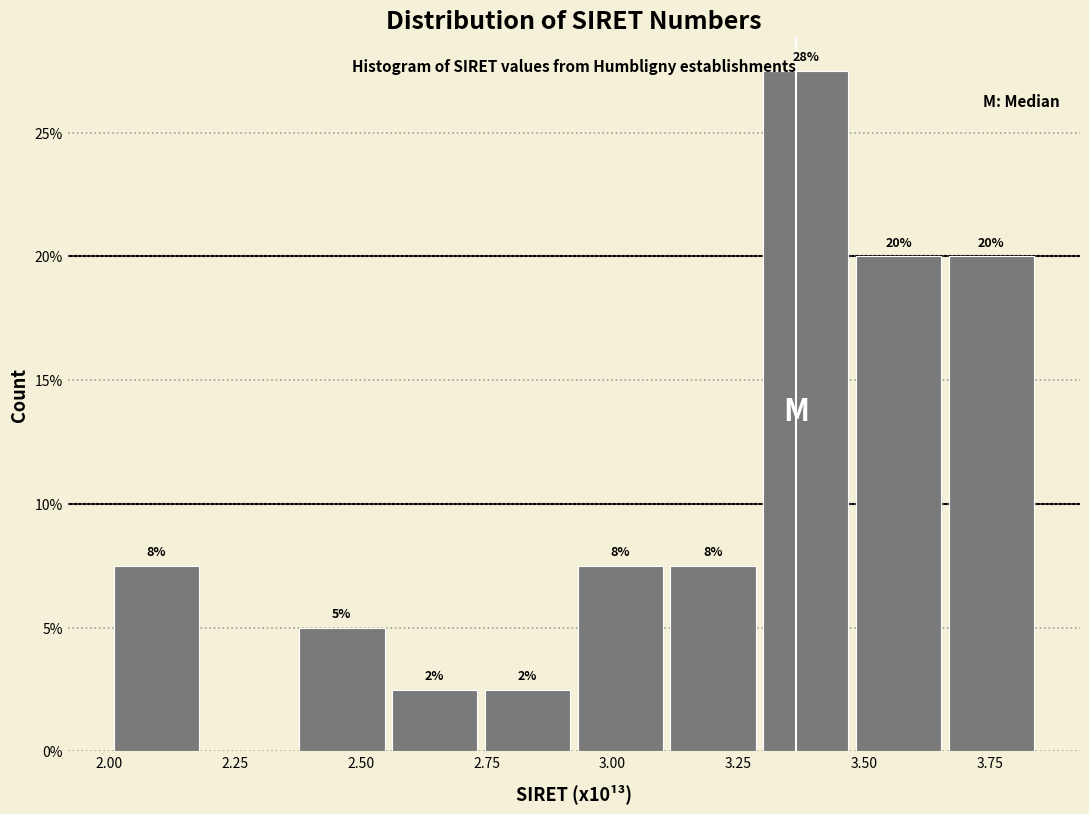

Read against the x-axis, roughly where is the centre of the tallest bar?

3.40